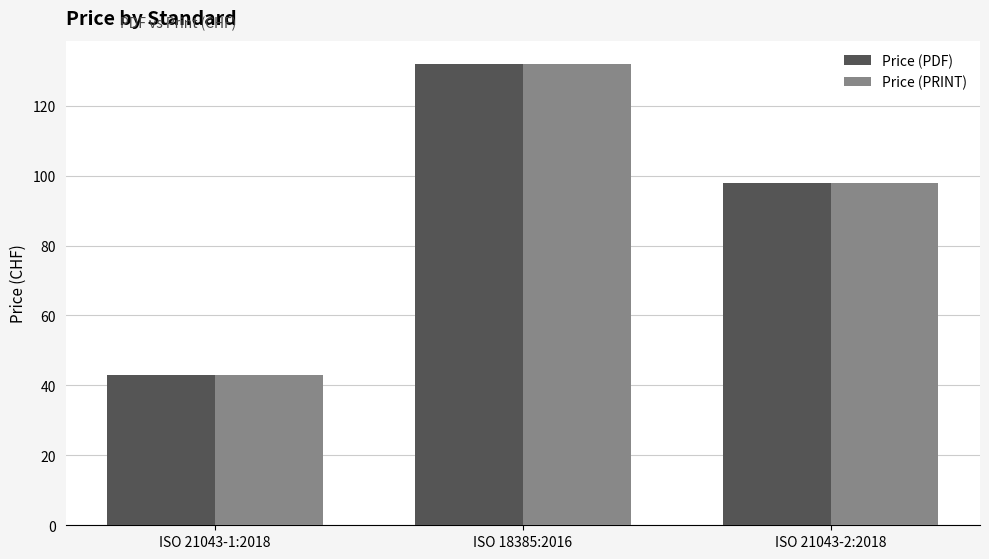

Where is Price (PDF) nearest to the value 87?

ISO 21043-2:2018